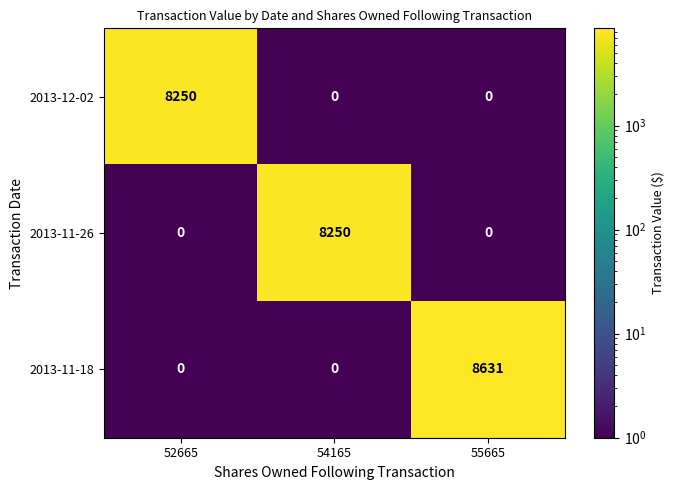

The value of 2013-11-18 at 54165 is 0. True or false?

True